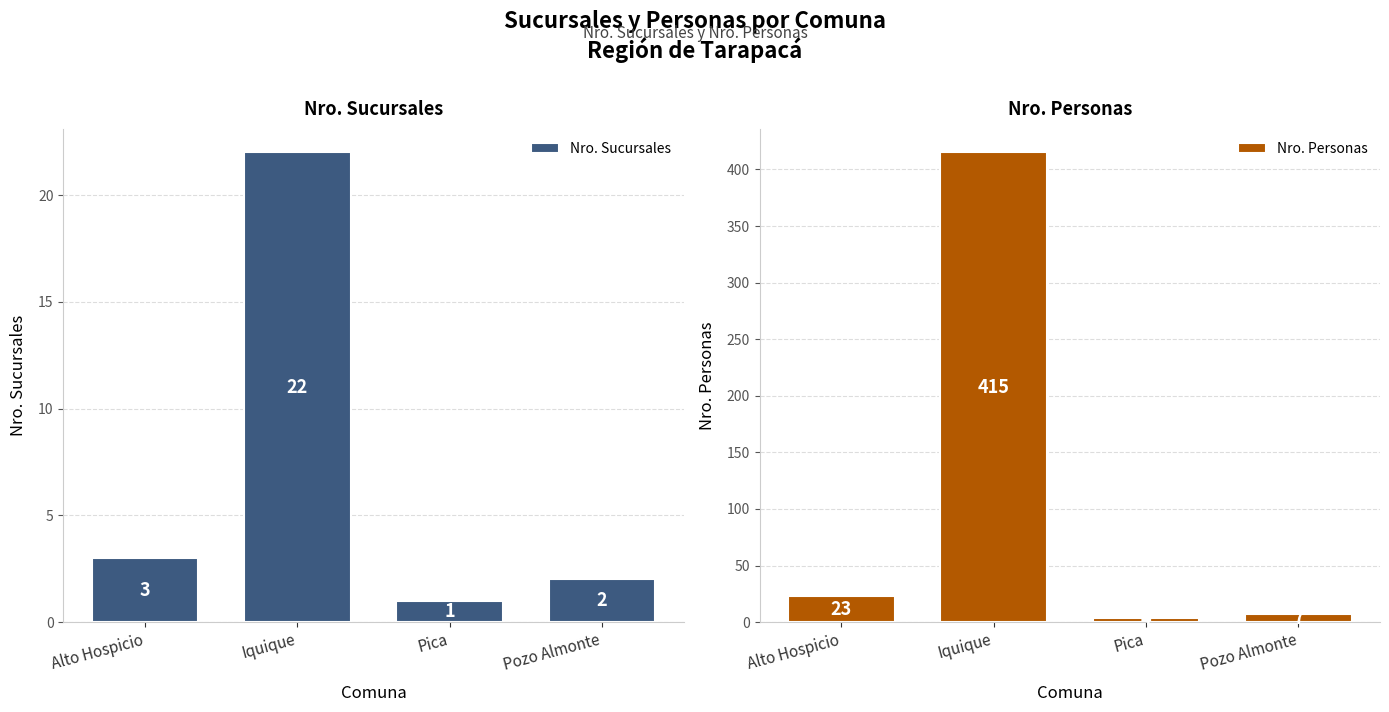

What is the spread (max minus min) of values at Pozo Almonte?

5